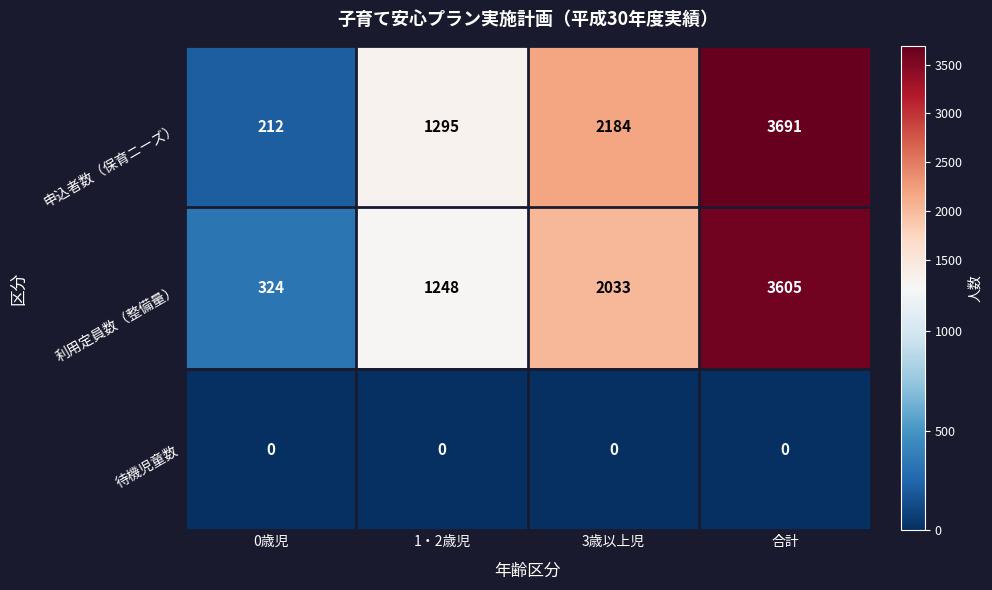

What is the difference between the highest and lowest values at 合計?

3691